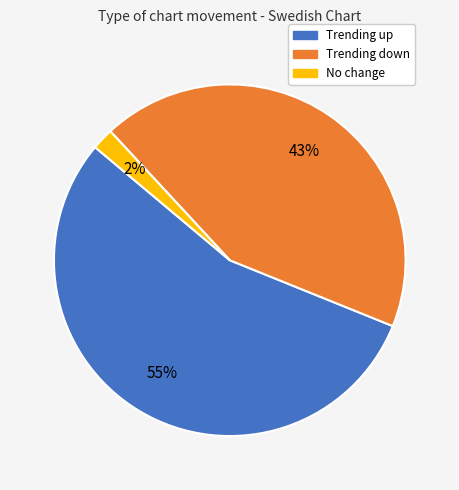

Is the sum of Trending up and Trending down greater than half?

Yes